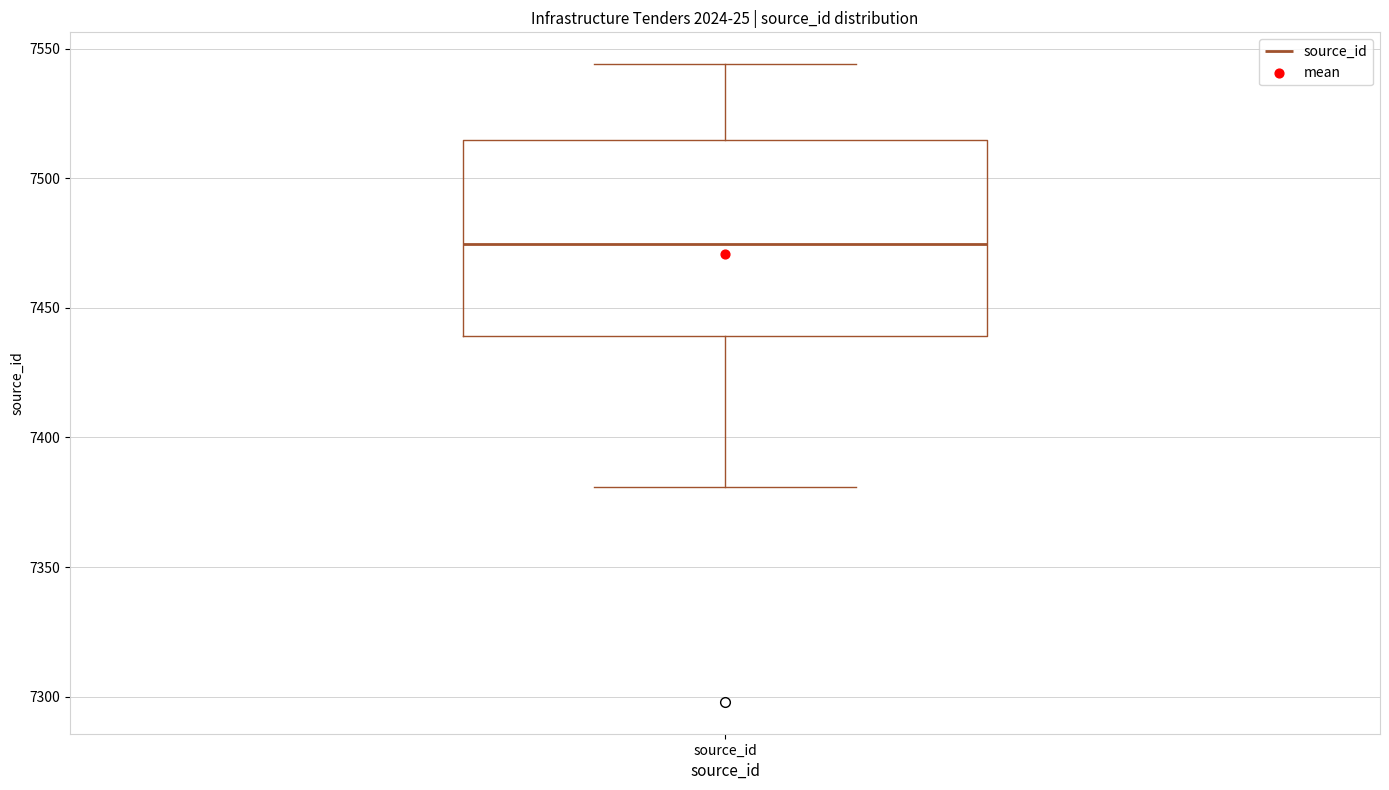

Read this box plot against the y-axis: the position of the median line, the range covered by the box, and the ends of both whiskers. The values are not printed on the chart, so give them approximately, as read against the axis.

median 7475, box 7440 to 7515, whiskers 7380 to 7545